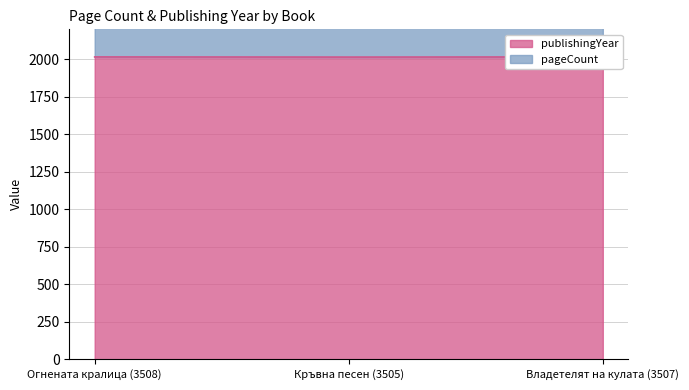

At how many categories does at least one series exceed 2030?

3